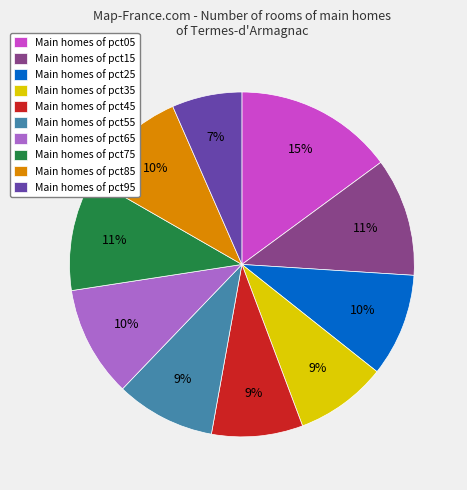

Do Main homes of pct55 and Main homes of pct45 together represent more than half of the pie?

No